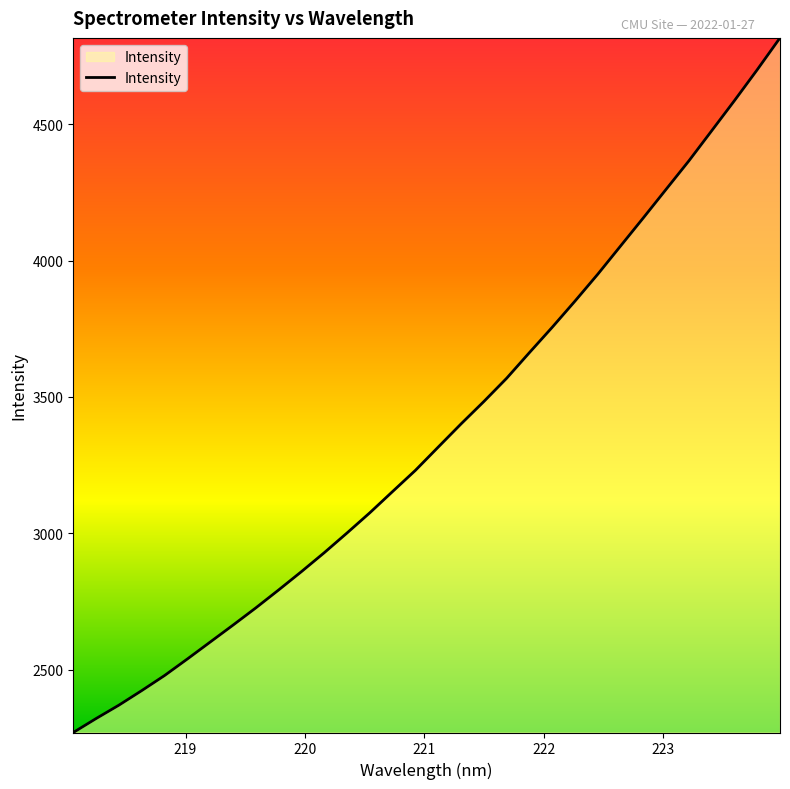

Does the chart have visible grid lines?

No